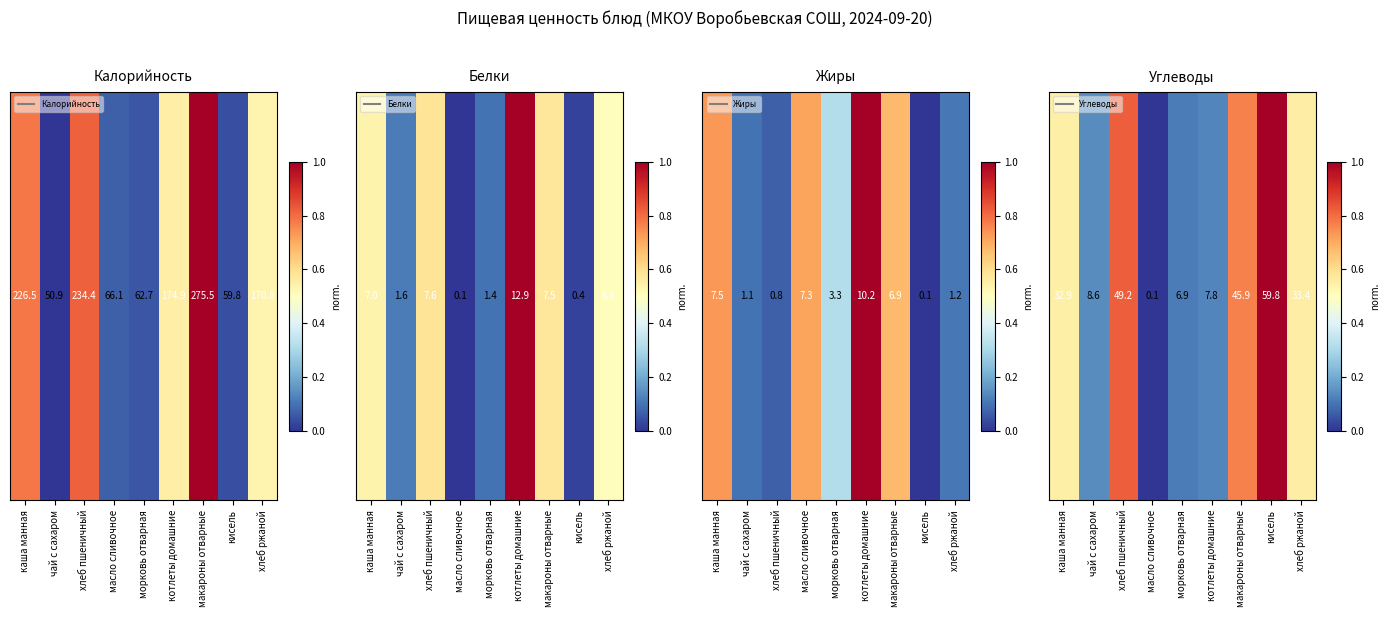

What is the average value?

0.5